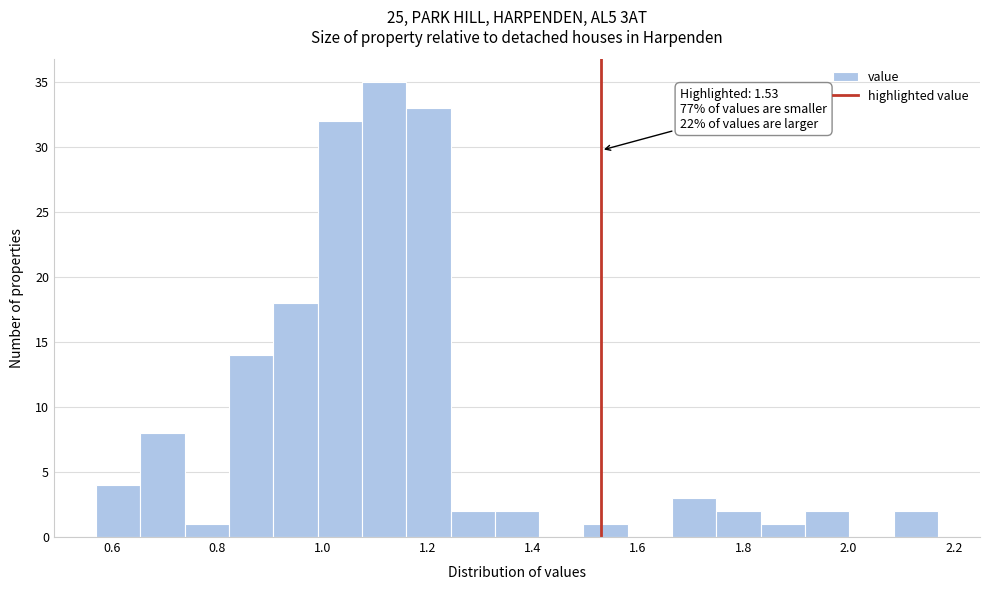

Which range on the x-axis has the tallest bar?

1.08 to 1.16